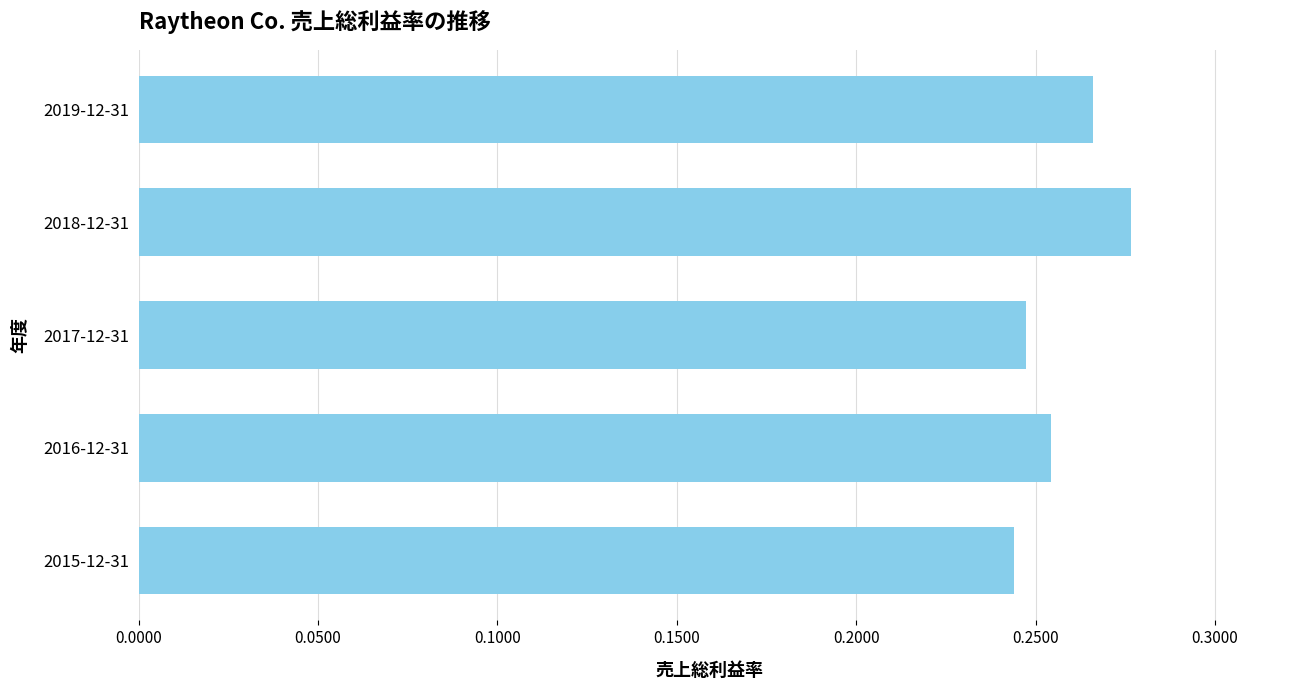

What is the sum of all values?

1.3